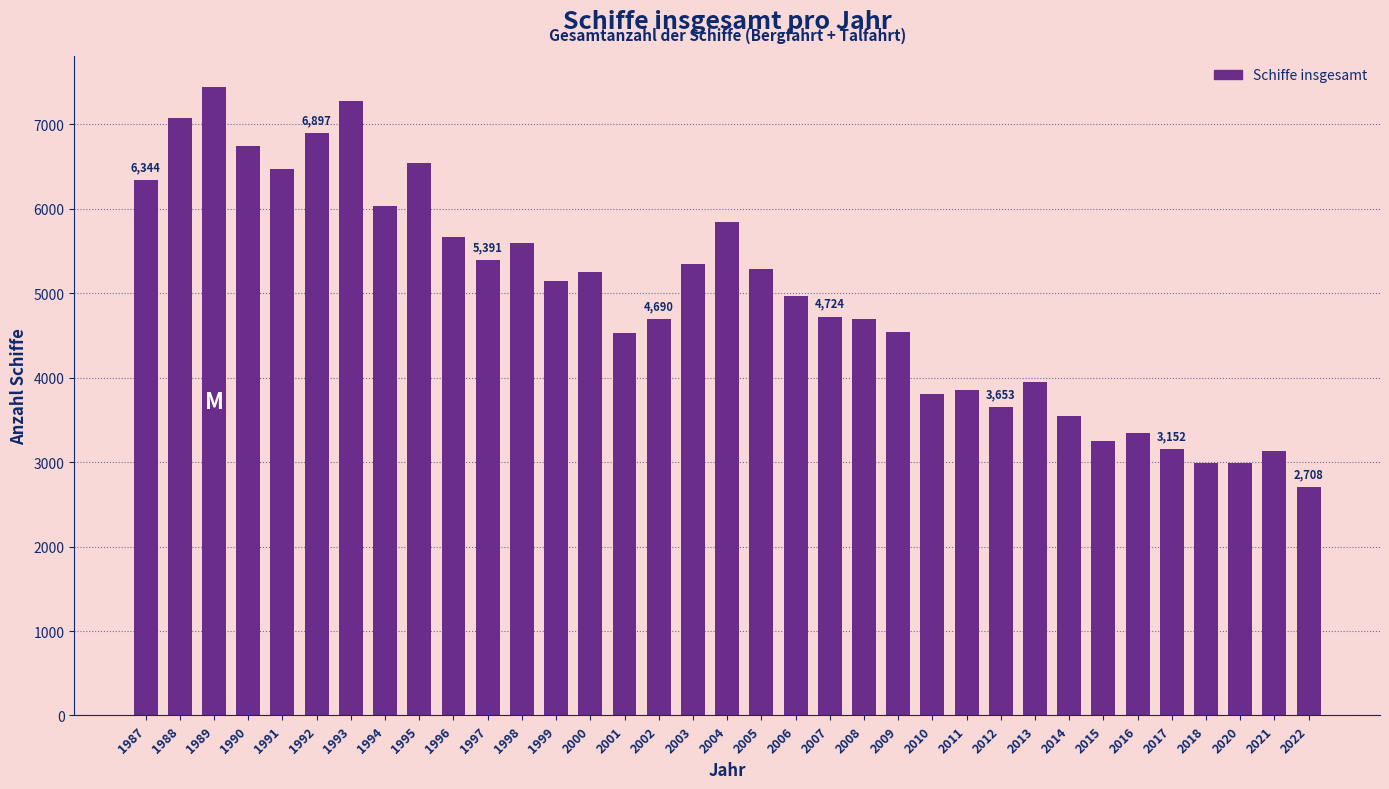

Which has a higher value, 2000 or 2001?

2000